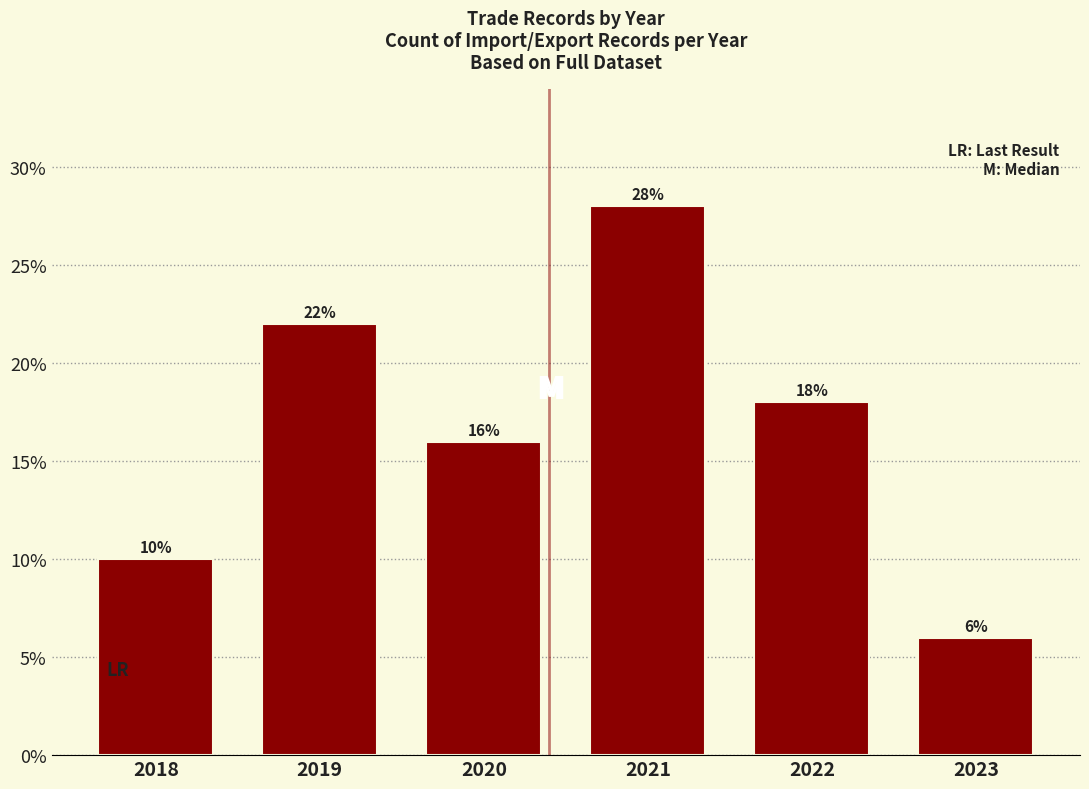

Reading left to right, list all the values displayed in this chart.

2018=10.0	2019=22.0	2020=16.0	2021=28.0	2022=18.0	2023=6.0